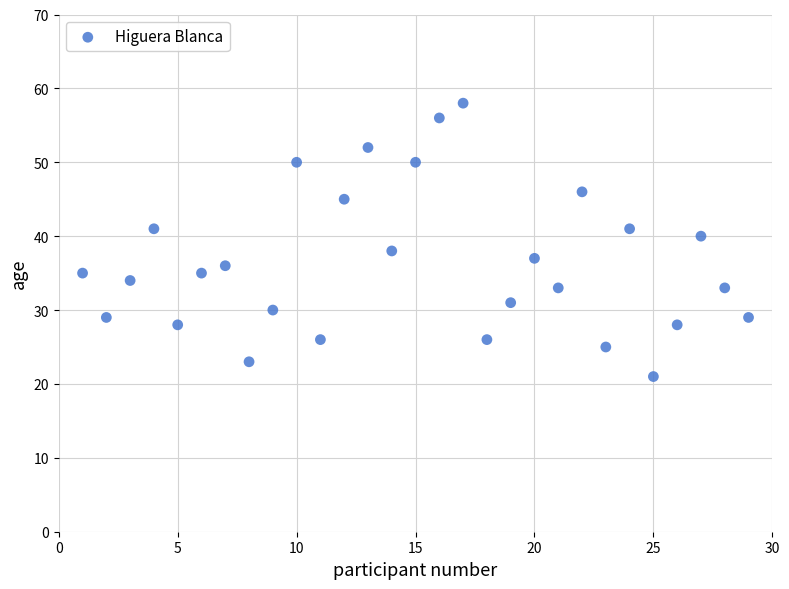

What is the range of X values (max minus min)?

28